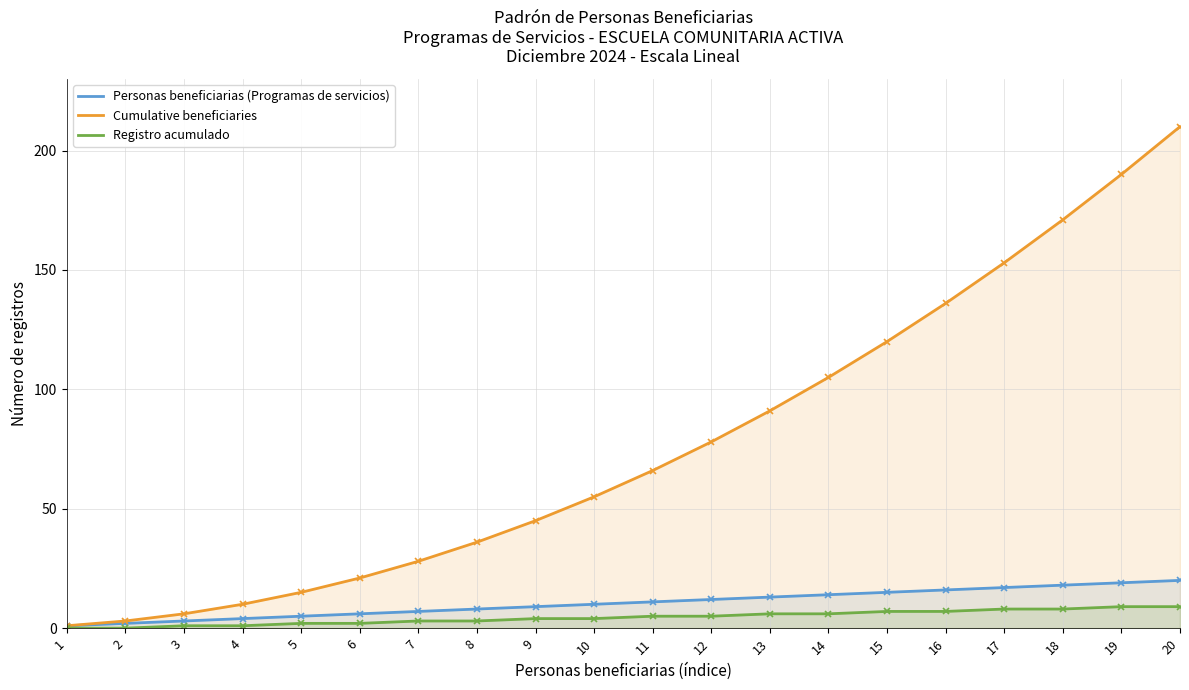

What is the value of the Cumulative beneficiaries point at the 5th from the left?

15